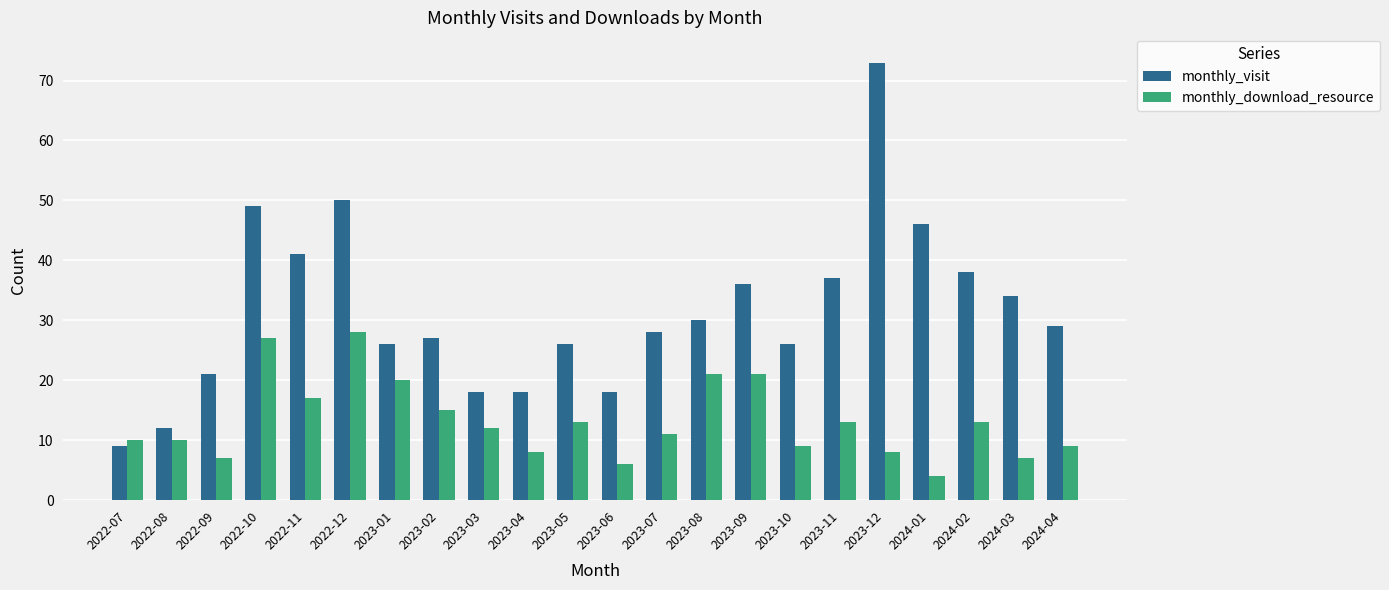

What is the total value across all series at 2022-07?

19